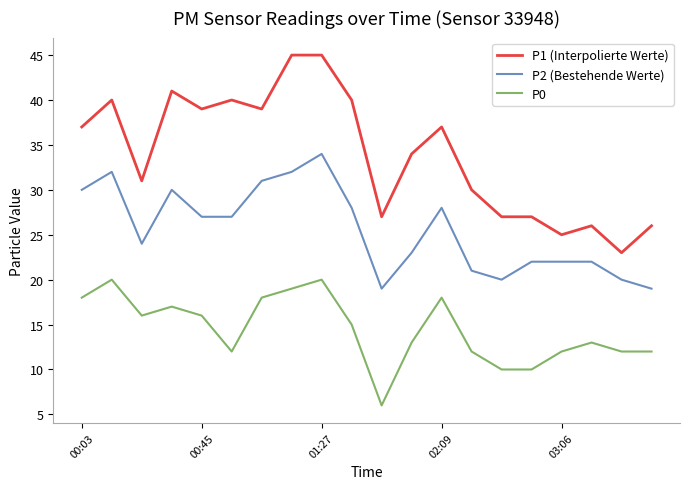

What is the greatest value displayed?

45